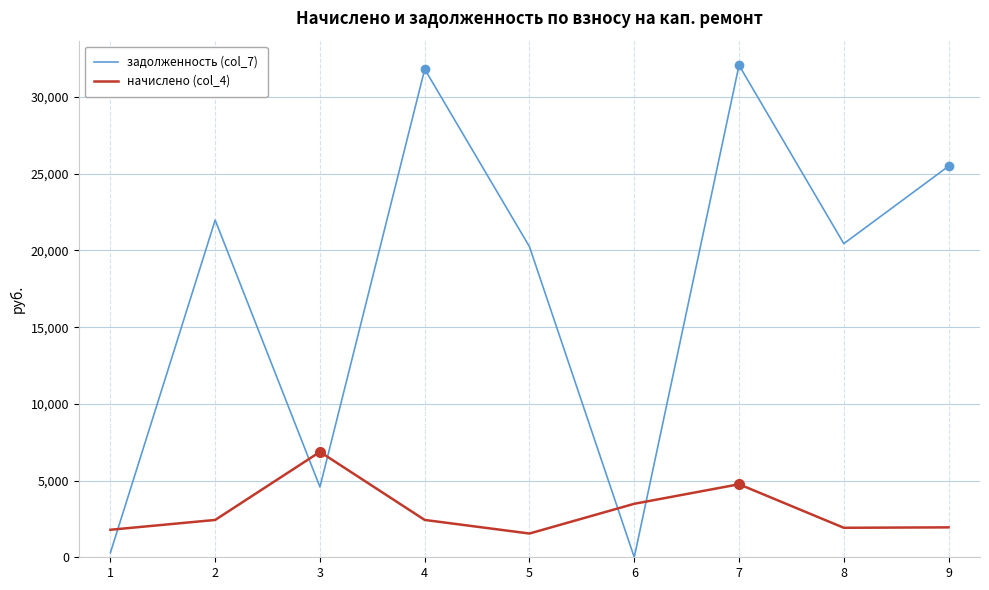

The начислено (col_4) series shows 804.6 at 8. True or false?

False